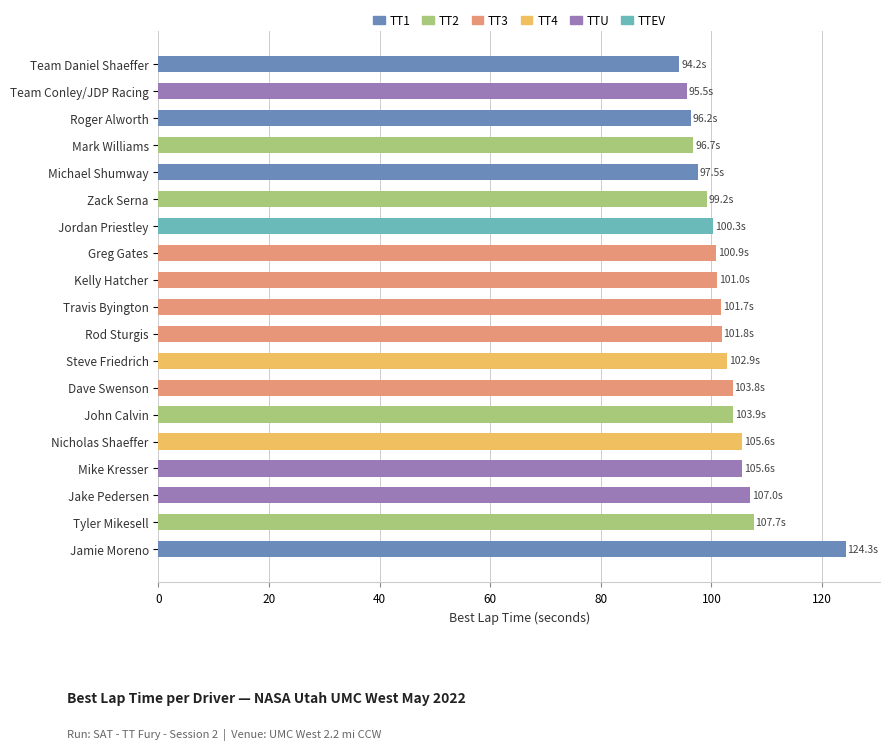

True or false: the data shows 59.7 at Steve Friedrich.

False